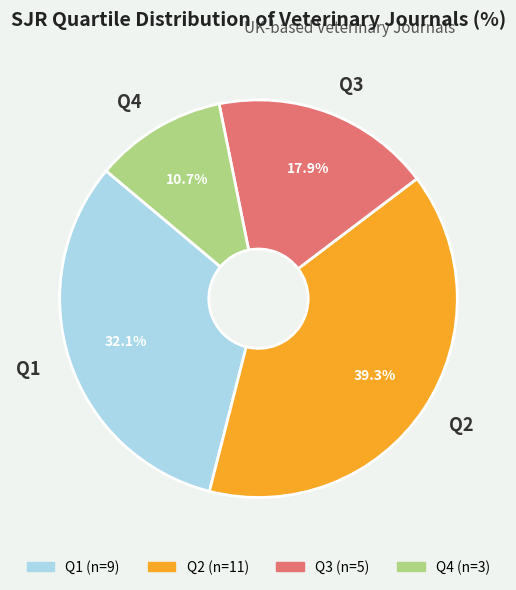

How many segments does this pie chart have?

4